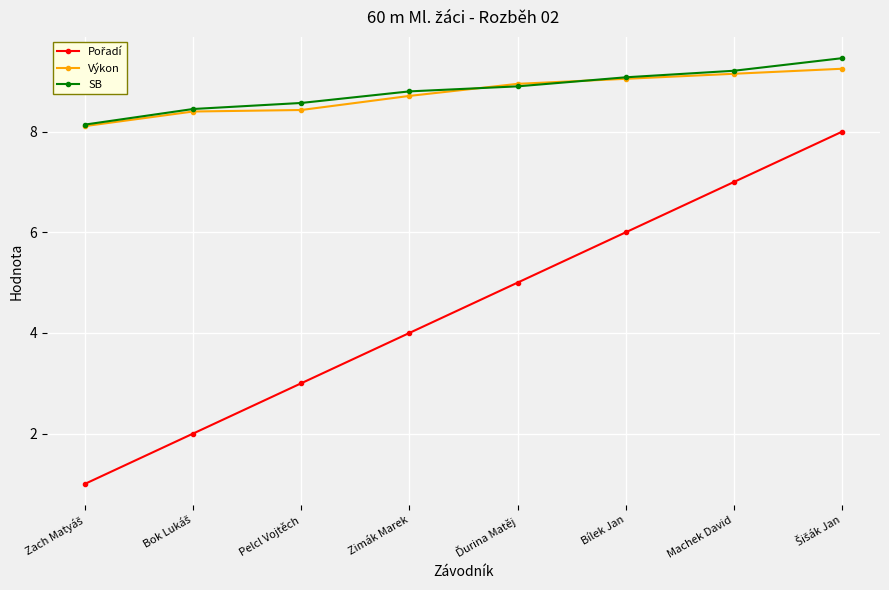

What is the label of the 7th point from the left?

Machek David